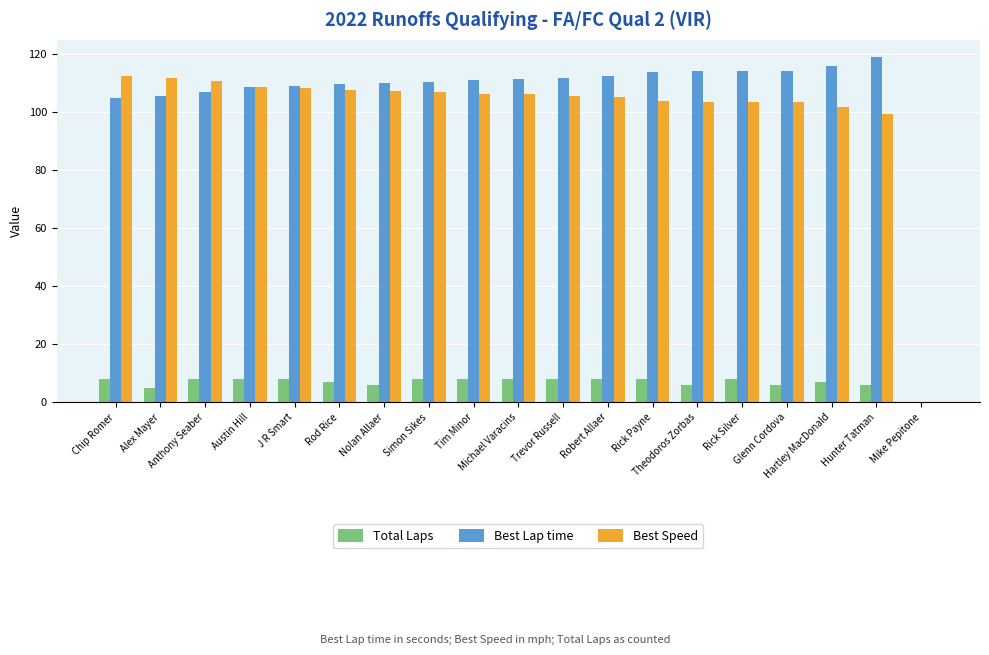

What is the average value of the Best Lap time series?

105.2